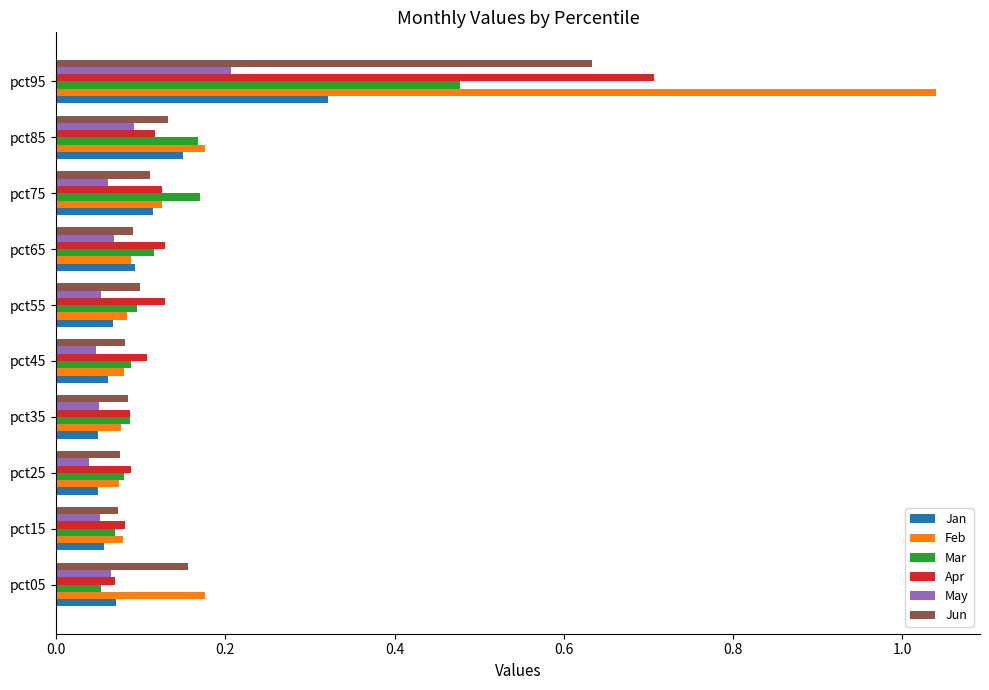

The value of Jun at pct15 is 0.1. True or false?

True